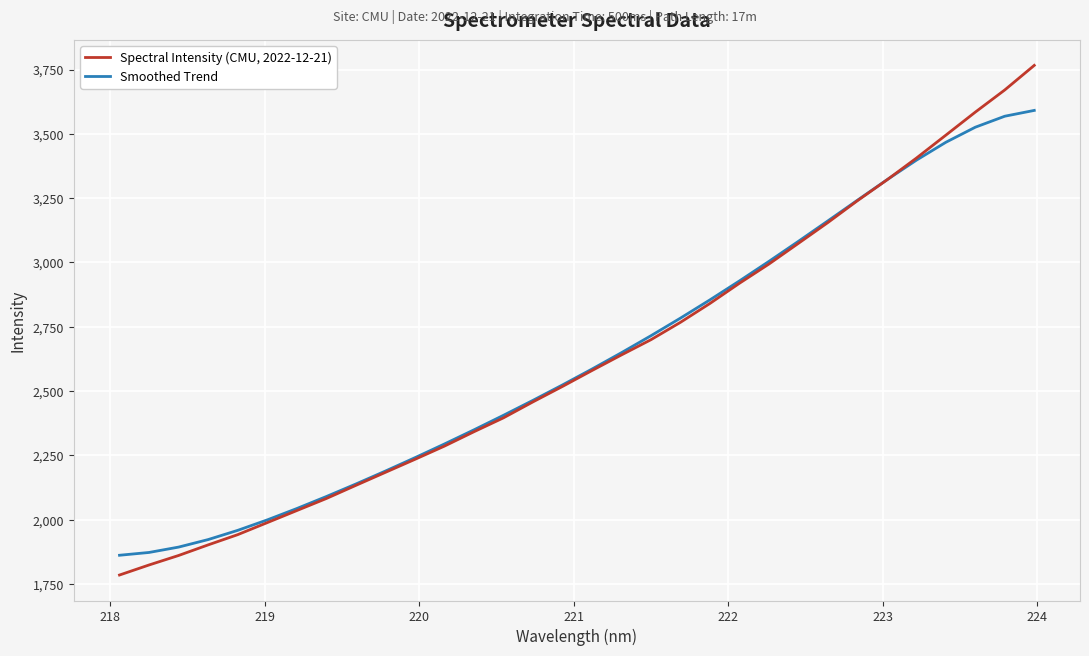

Rank the series by their maximum value, from lowest to highest.

Smoothed Trend, Spectral Intensity (CMU, 2022-12-21)